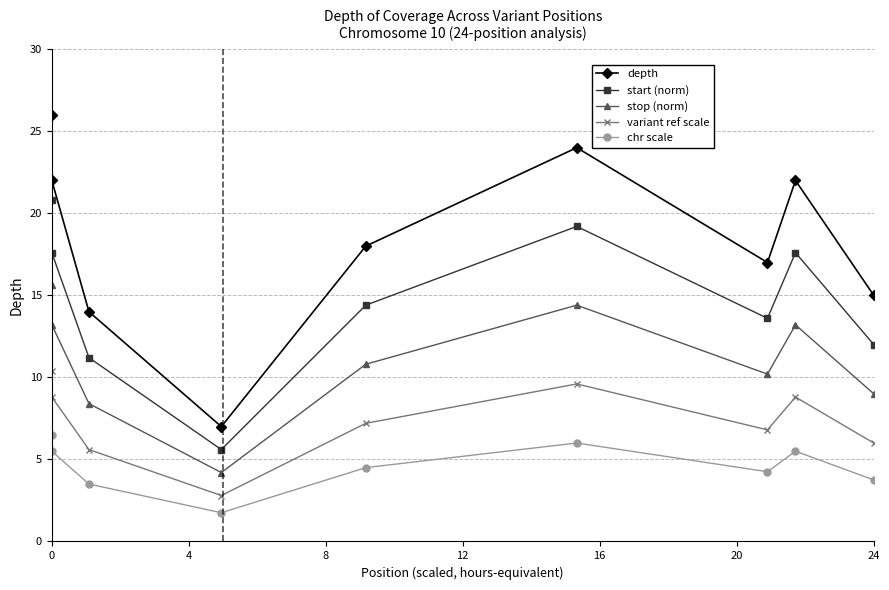

How many values in the start (norm) series are below 14?

4